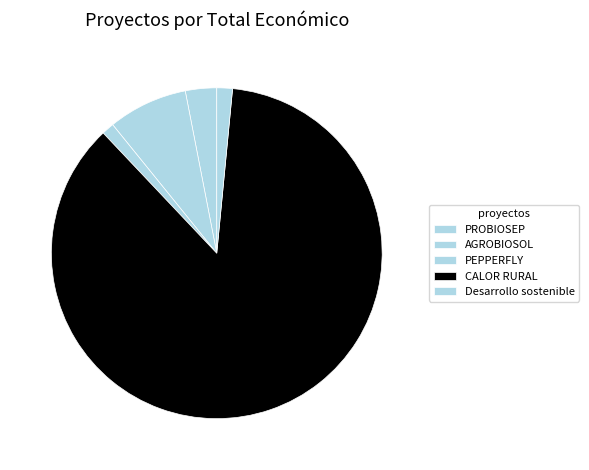

Count the number of slices in the pie.

5